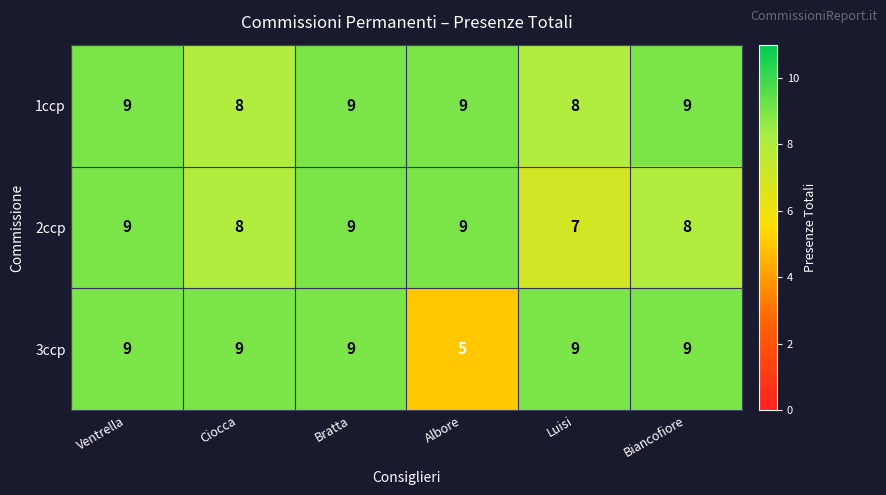

How many 3ccp values are between 9 and 10?

5